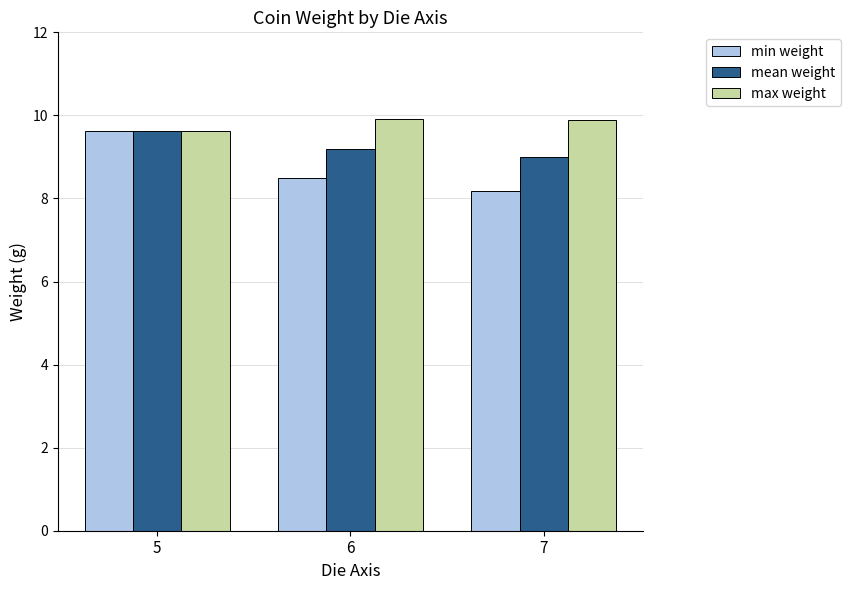

Is the value of max weight at 7 greater than the value of mean weight at 5?

Yes